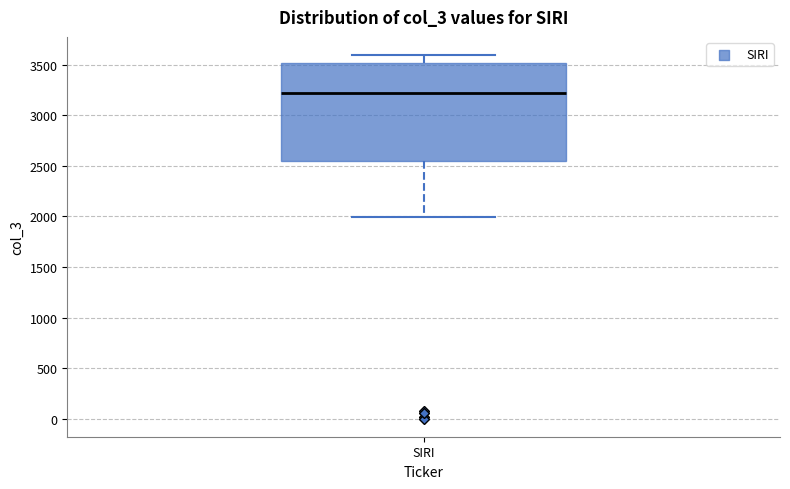

Read this box plot against the y-axis: the position of the median line, the range covered by the box, and the ends of both whiskers. The values are not printed on the chart, so give them approximately, as read against the axis.

median 3200, box 2550 to 3500, whiskers 2000 to 3600